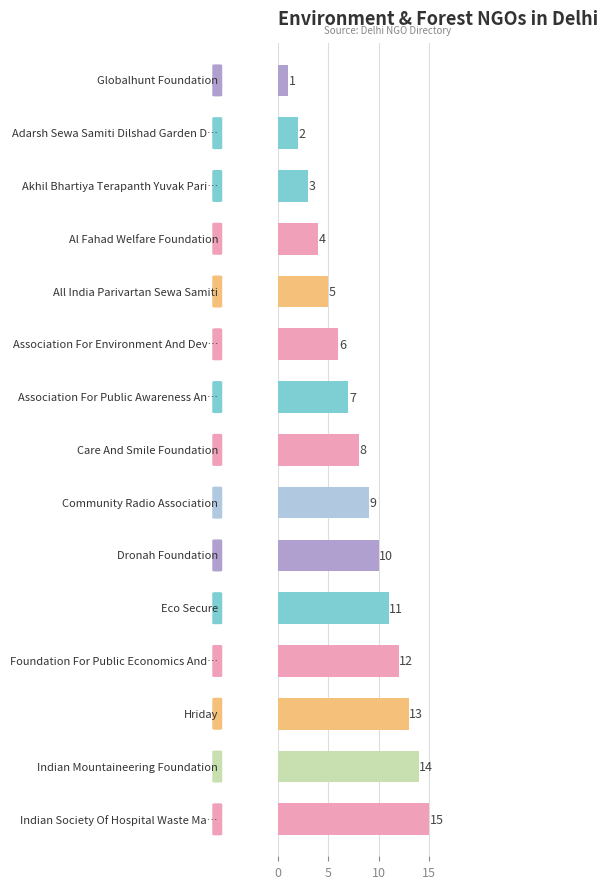

How many data points are less than 8?

7